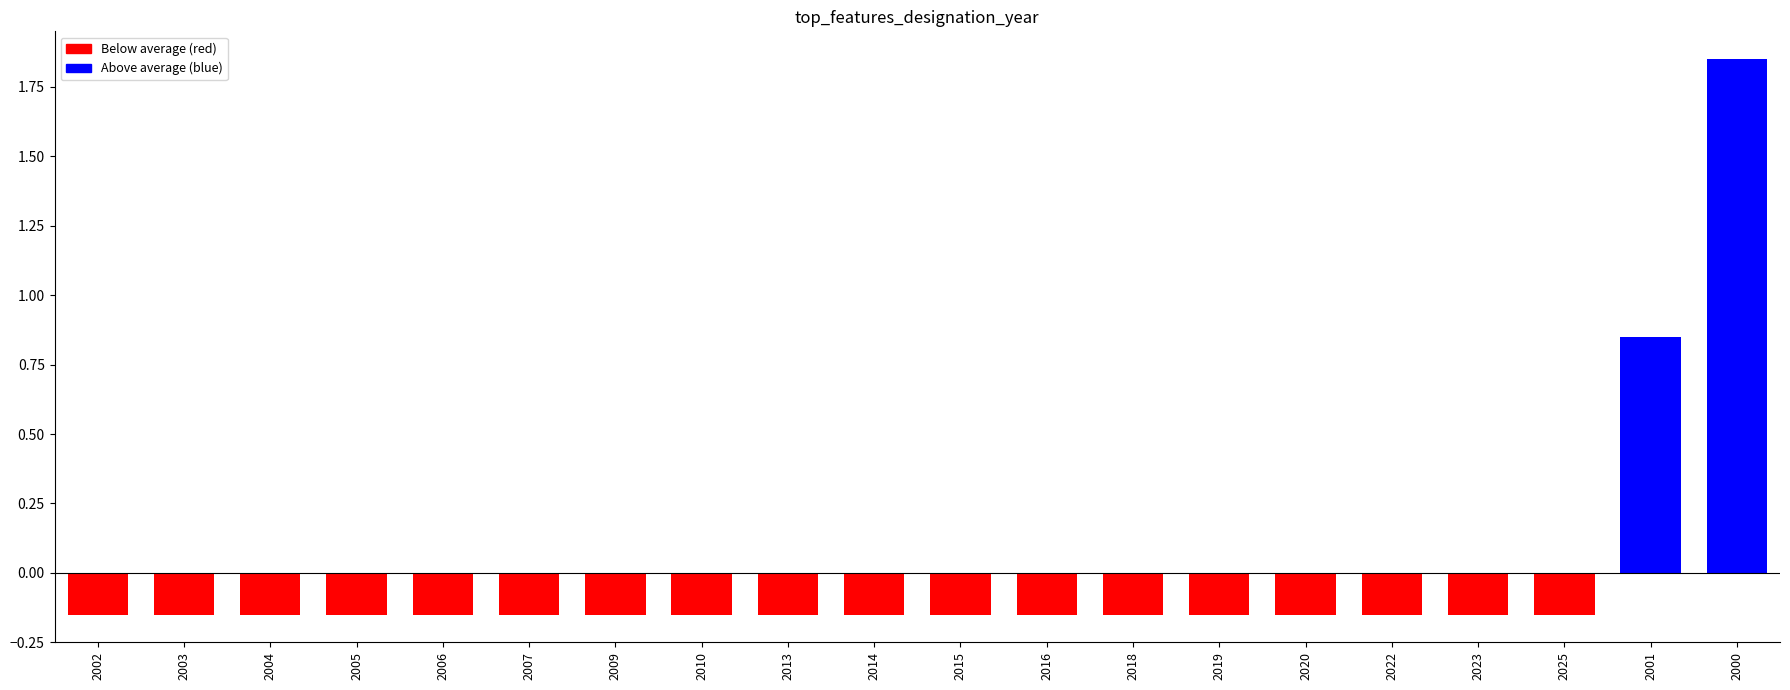

What is the label of the 4th bar from the right?

2023